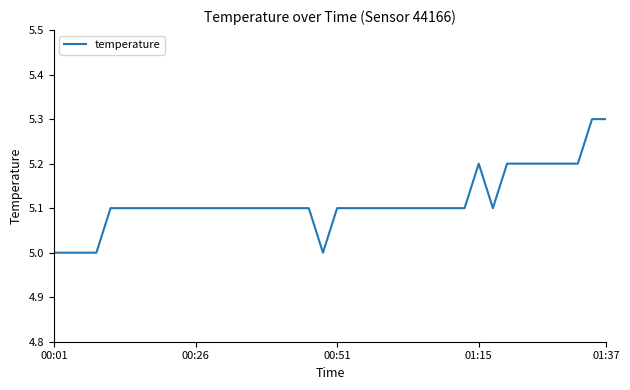

What is the difference between the maximum and minimum values?

0.3